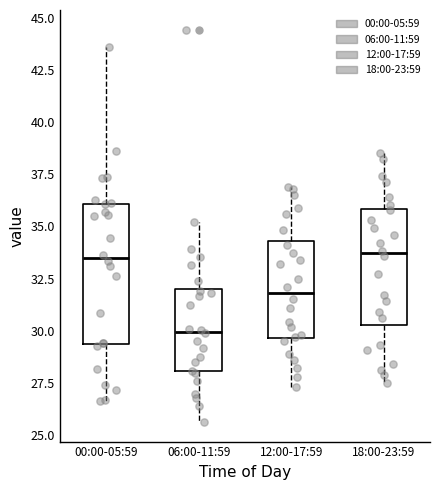

Where is the lower edge of the box for 00:00-05:59 on the y-axis? The values are not printed on the chart, so give them approximately, as read against the axis.

29.5